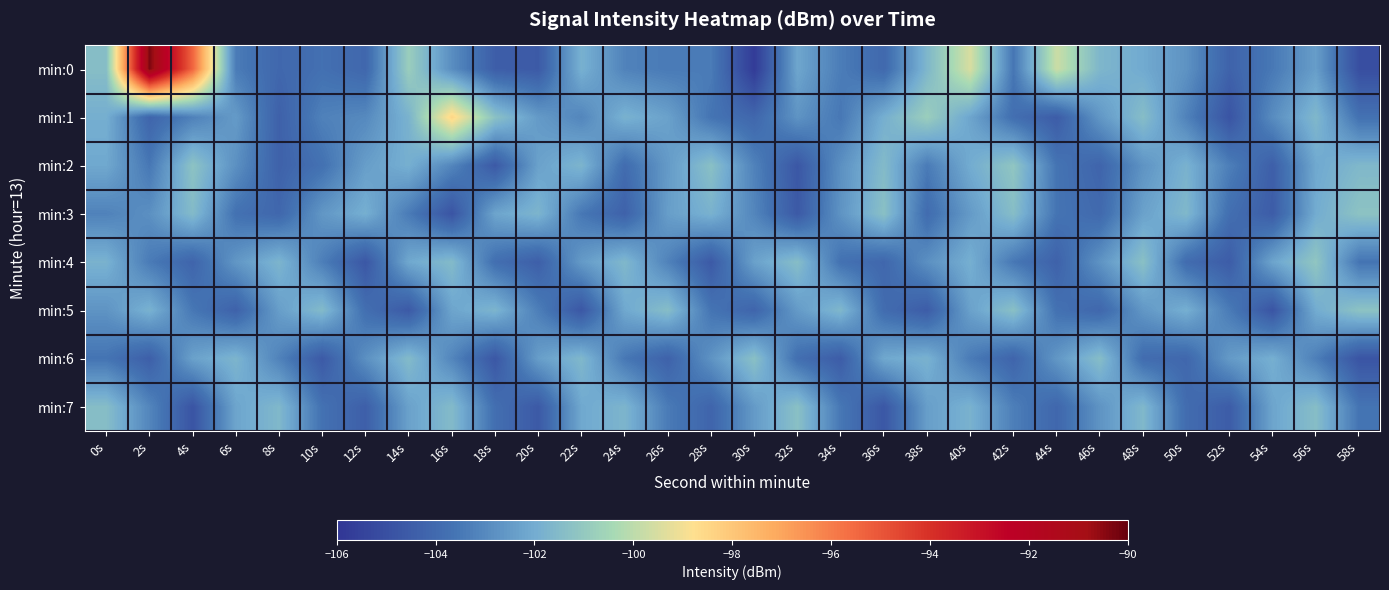

Reading right to left, list all the values displayed in this chart.

min:0: 58s=-105.0	56s=-102.4	54s=-103.5	52s=-104.3	50s=-102.7	48s=-102.1	46s=-101.7	44s=-99.7	42s=-103.5	40s=-99.5	38s=-101.6	36s=-104.0	34s=-103.4	32s=-102.2	30s=-105.8	28s=-103.4	26s=-103.4	24s=-103.2	22s=-101.8	20s=-104.6	18s=-104.4	16s=-102.9	14s=-100.8	12s=-104.1	10s=-103.7	8s=-104.1	6s=-103.4	4s=-95.4	2s=-90.3	0s=-101.4
min:1: 58s=-103.7	56s=-101.6	54s=-102.9	52s=-104.8	50s=-103.2	48s=-101.4	46s=-102.6	44s=-104.5	42s=-103.8	40s=-102.2	38s=-100.8	36s=-101.9	34s=-103.5	32s=-102.7	30s=-104.1	28s=-103.6	26s=-102.3	24s=-101.8	22s=-103.1	20s=-102.5	18s=-101.3	16s=-98.5	14s=-101.8	12s=-103.0	10s=-103.2	8s=-104.3	6s=-102.5	4s=-103.2	2s=-104.2	0s=-101.9
min:2: 58s=-101.6	56s=-102.1	54s=-104.4	52s=-103.3	50s=-101.8	48s=-102.7	46s=-104.2	44s=-103.6	42s=-101.1	40s=-102.0	38s=-103.4	36s=-101.5	34s=-102.8	32s=-104.7	30s=-103.2	28s=-101.3	26s=-102.5	24s=-103.9	22s=-101.7	20s=-102.3	18s=-104.6	16s=-103.1	14s=-101.9	12s=-102.4	10s=-103.7	8s=-104.3	6s=-102.8	4s=-101.2	2s=-103.5	0s=-102.1
min:3: 58s=-101.2	56s=-102.0	54s=-104.5	52s=-103.8	50s=-101.6	48s=-102.3	46s=-104.0	44s=-103.6	42s=-101.4	40s=-102.5	38s=-103.9	36s=-101.3	34s=-102.7	32s=-104.6	30s=-103.1	28s=-101.8	26s=-102.4	24s=-104.3	22s=-103.5	20s=-101.7	18s=-102.2	16s=-104.8	14s=-103.4	12s=-101.9	10s=-102.6	8s=-104.1	6s=-103.7	4s=-101.5	2s=-102.8	0s=-103.2
min:4: 58s=-103.6	56s=-101.1	54s=-102.2	52s=-104.5	50s=-103.9	48s=-101.3	46s=-102.7	44s=-104.3	42s=-103.5	40s=-101.9	38s=-102.8	36s=-104.1	34s=-103.7	32s=-101.4	30s=-102.3	28s=-104.6	26s=-103.2	24s=-101.6	22s=-102.5	20s=-104.4	18s=-103.8	16s=-101.5	14s=-102.1	12s=-104.7	10s=-103.3	8s=-101.7	6s=-102.6	4s=-104.2	2s=-103.4	0s=-101.8
min:5: 58s=-101.2	56s=-102.0	54s=-104.8	52s=-103.4	50s=-101.9	48s=-102.6	46s=-104.1	44s=-103.7	42s=-101.3	40s=-102.3	38s=-104.5	36s=-103.9	34s=-101.6	32s=-102.5	30s=-104.2	28s=-103.6	26s=-101.4	24s=-102.1	22s=-104.7	20s=-103.3	18s=-101.7	16s=-102.2	14s=-104.6	12s=-103.8	10s=-101.5	8s=-102.4	6s=-104.3	4s=-103.5	2s=-101.8	0s=-102.7
min:6: 58s=-104.8	56s=-103.3	54s=-101.9	52s=-102.5	50s=-104.1	48s=-103.9	46s=-101.4	44s=-102.6	42s=-104.2	40s=-103.4	38s=-101.8	36s=-102.1	34s=-104.5	32s=-103.8	30s=-101.3	28s=-102.7	26s=-104.3	24s=-103.5	22s=-101.6	20s=-102.4	18s=-104.7	16s=-103.1	14s=-101.5	12s=-102.8	10s=-104.6	8s=-103.2	6s=-101.7	4s=-102.3	2s=-104.4	0s=-103.6
min:7: 58s=-103.6	56s=-101.4	54s=-102.2	52s=-104.5	50s=-103.9	48s=-101.6	46s=-102.7	44s=-104.1	42s=-103.3	40s=-101.8	38s=-102.4	36s=-104.7	34s=-103.5	32s=-101.3	30s=-102.5	28s=-104.2	26s=-103.4	24s=-101.7	22s=-102.1	20s=-104.6	18s=-103.8	16s=-101.5	14s=-102.3	12s=-104.4	10s=-103.7	8s=-101.6	6s=-102.2	4s=-104.8	2s=-103.1	0s=-101.4